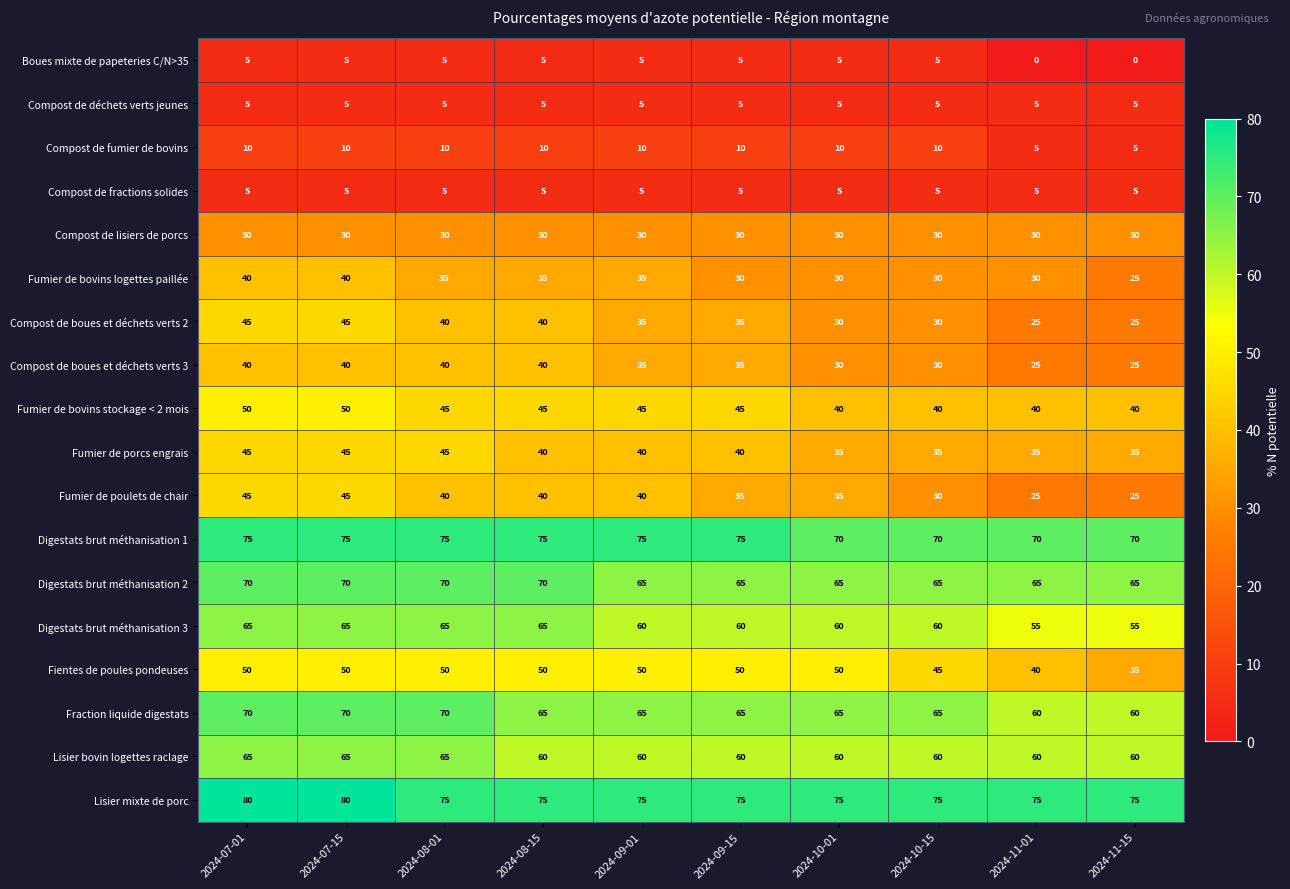

What is the spread (max minus min) of values at 2024-09-01?

70